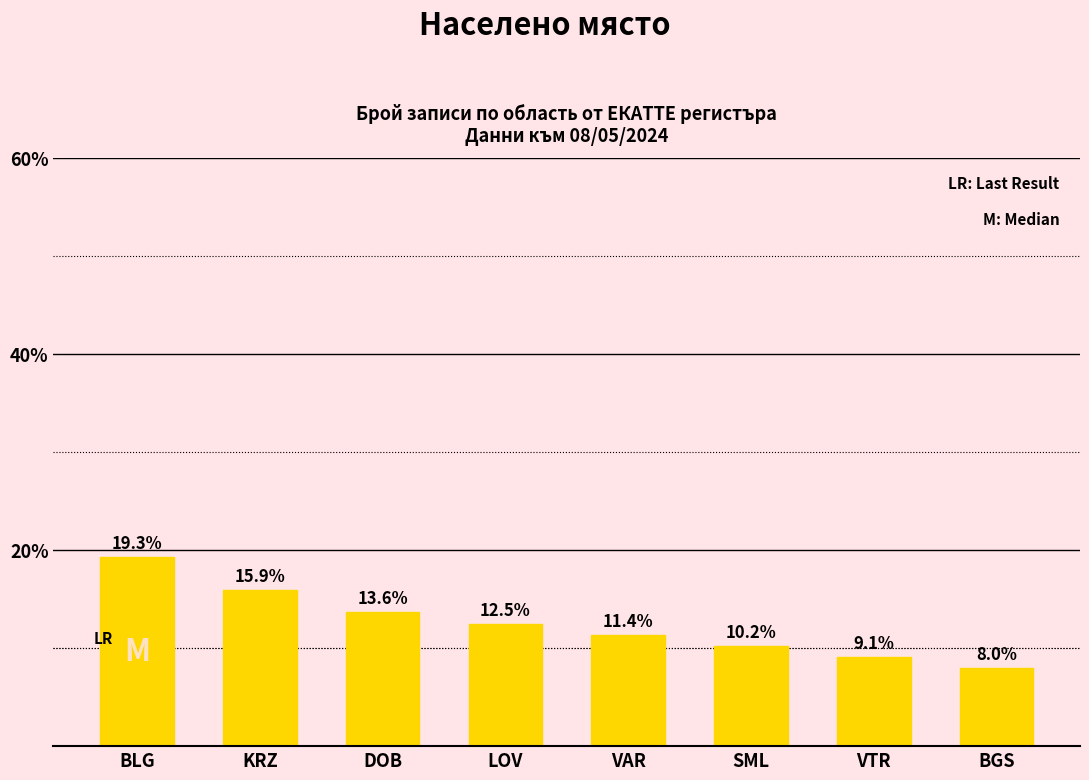

What position from the left is KRZ?

2